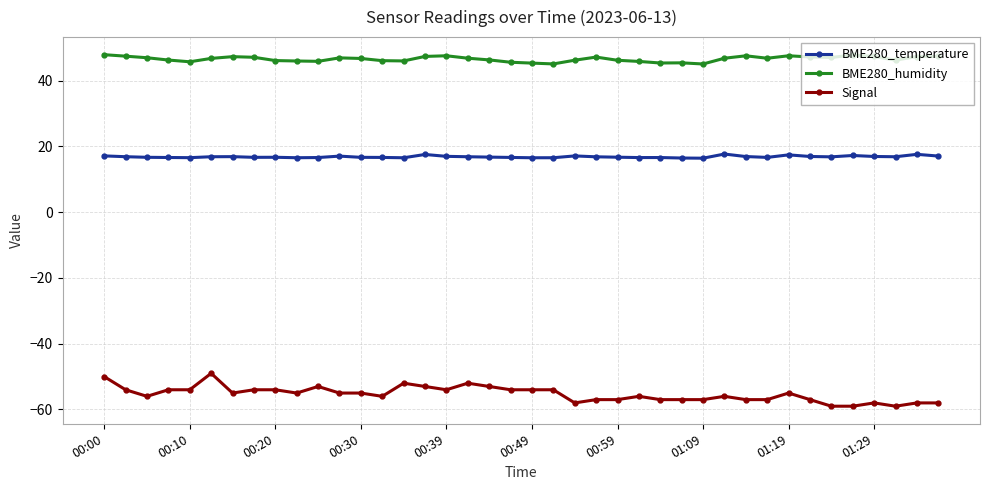

True or false: BME280_humidity has more than 1 points higher than both neighbors.

True